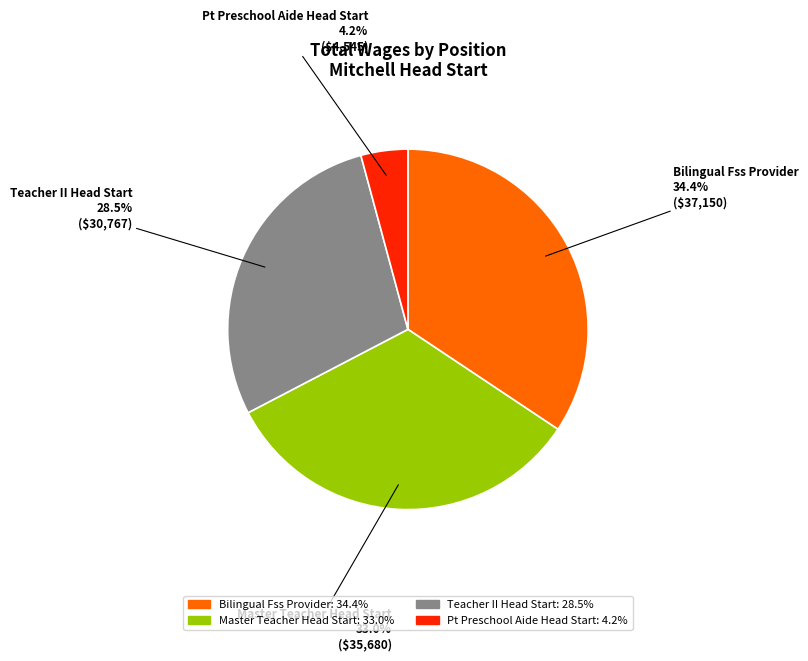

To the nearest percent, what is the difference between the Teacher II Head Start and Pt Preschool Aide Head Start slice percentages?

24%